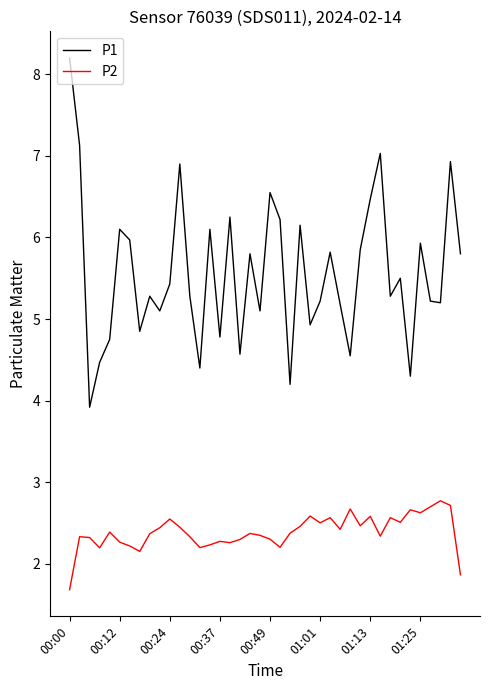

What are all the series names shown in the legend?

P1, P2